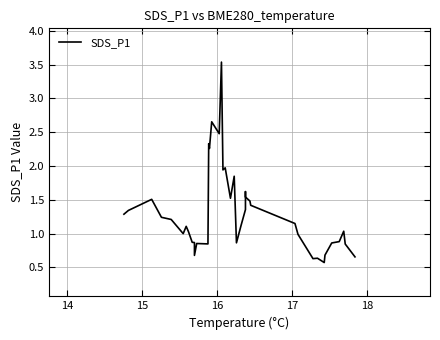

How many lines are shown in the chart?

1